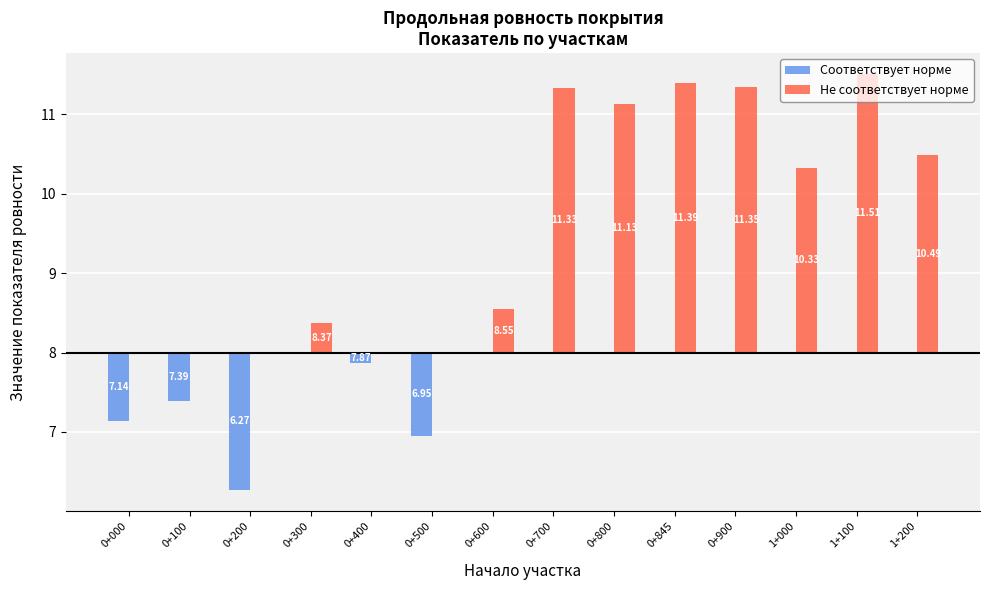

True or false: Не соответствует норме has a value of 0.4 at 0+300.

True